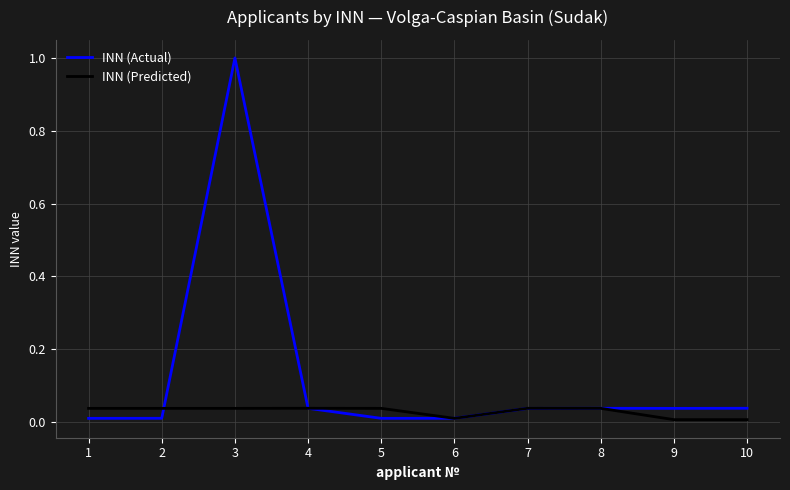

How many lines are shown in the chart?

2